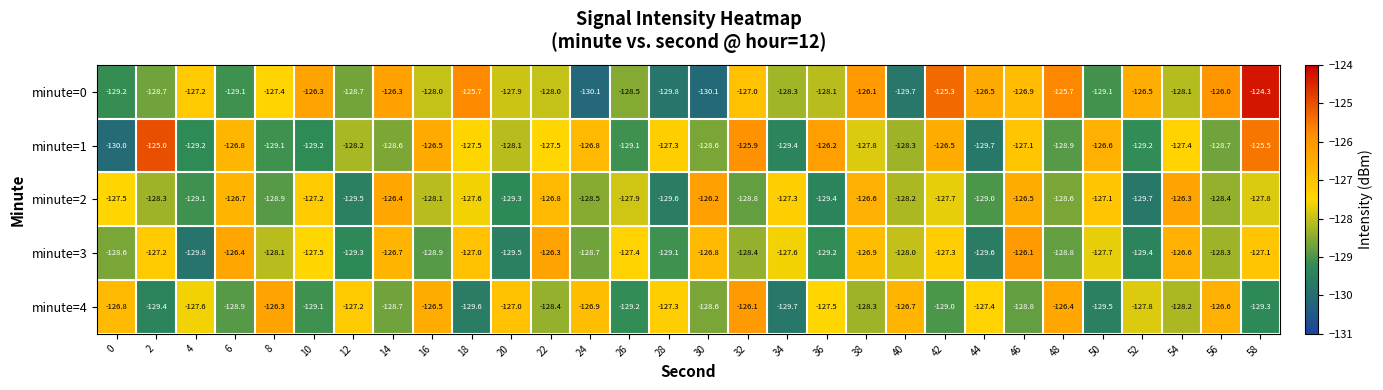

Which series has the largest total across all categories?

minute=0